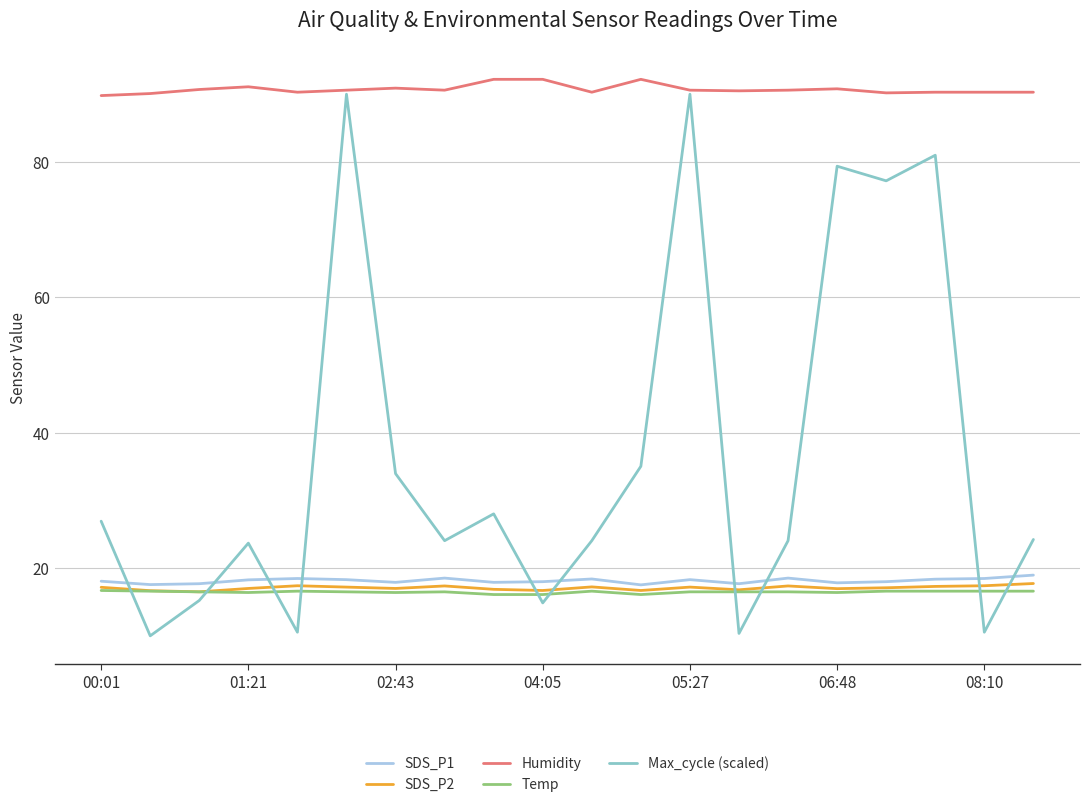

True or false: Humidity and Temp cross at least once.

False